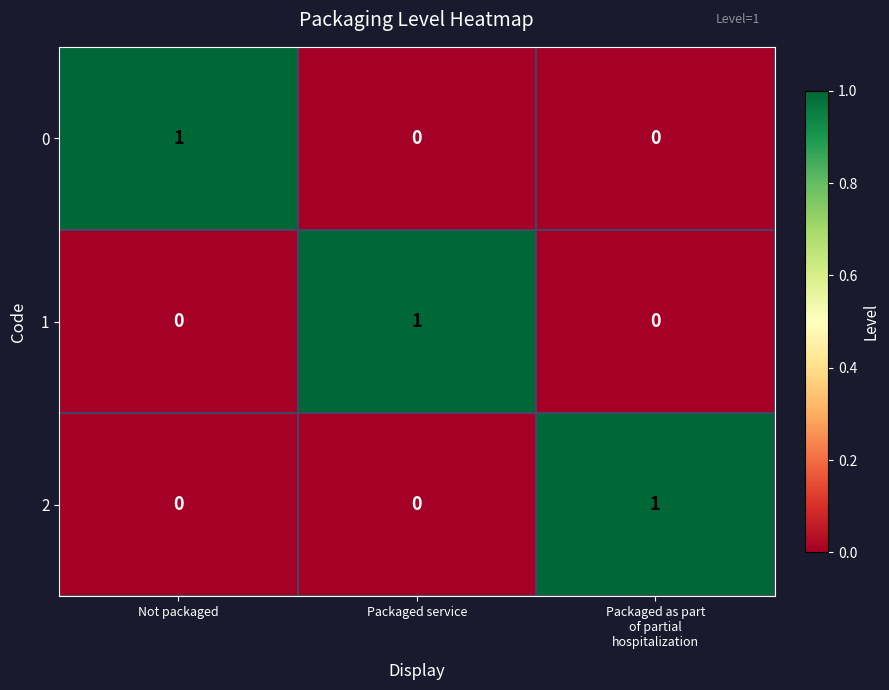

How many 0 values are between 0 and 1?

3